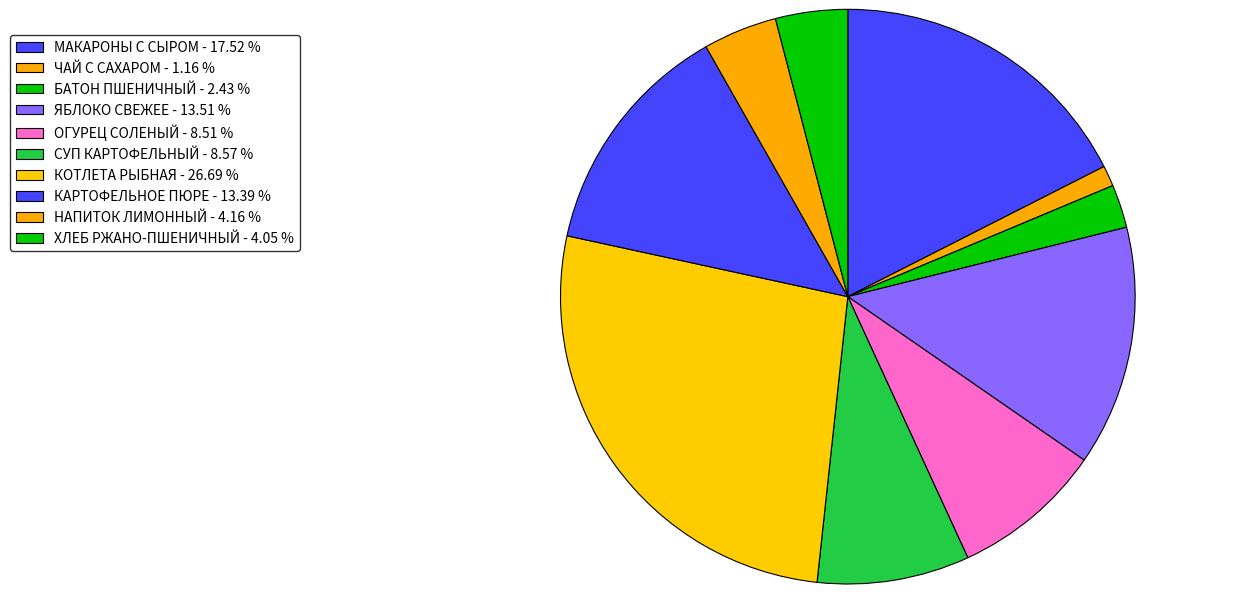

Which slice is the smallest?

ЧАЙ С САХАРОМ - 1.16 %